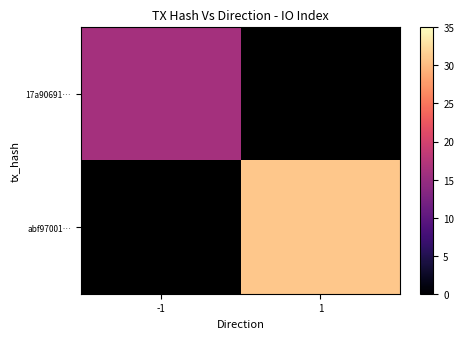

List the labels in order of abf97001… value, smallest first.

-1, 1